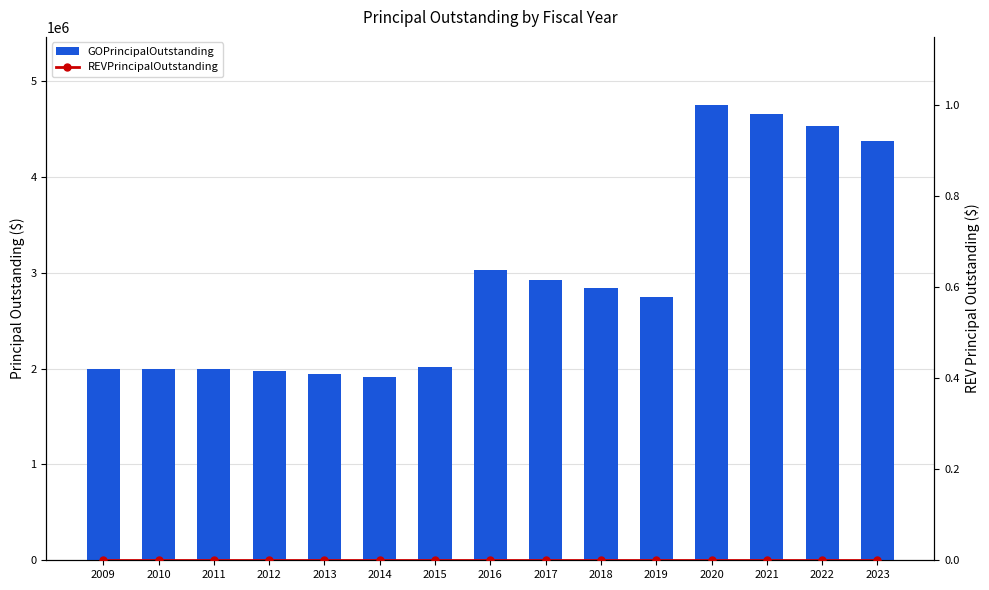

What is the greatest value displayed?

4750000